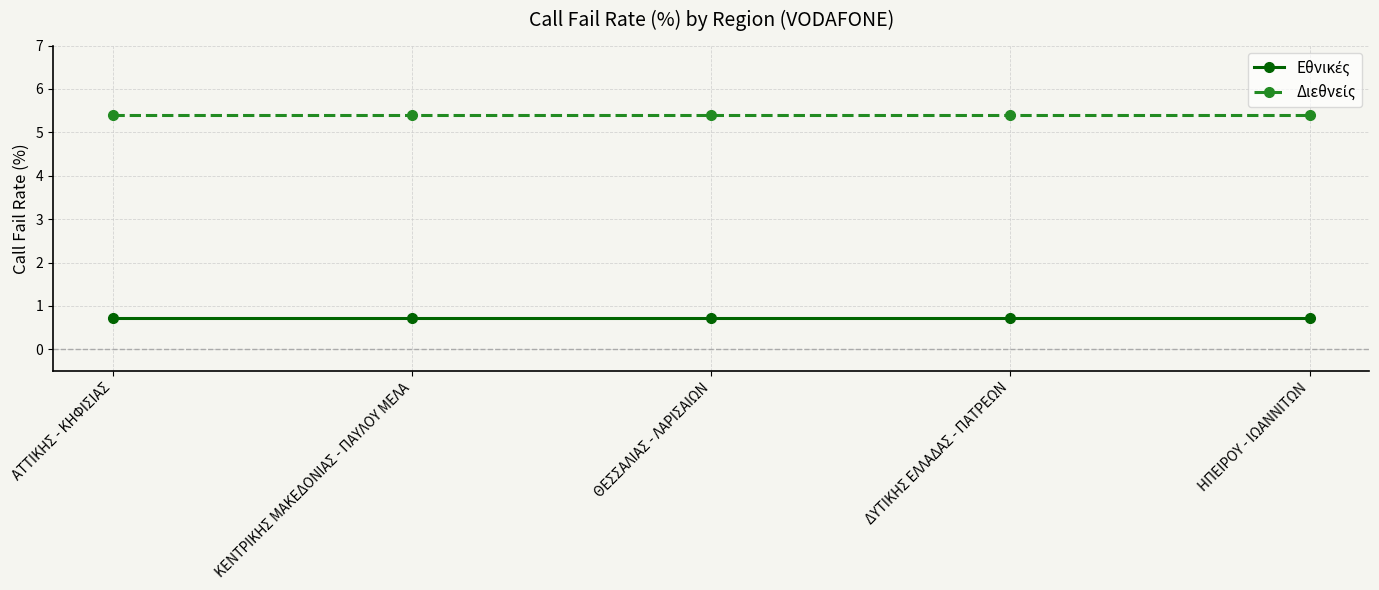

At how many categories does at least one series exceed 4?

5